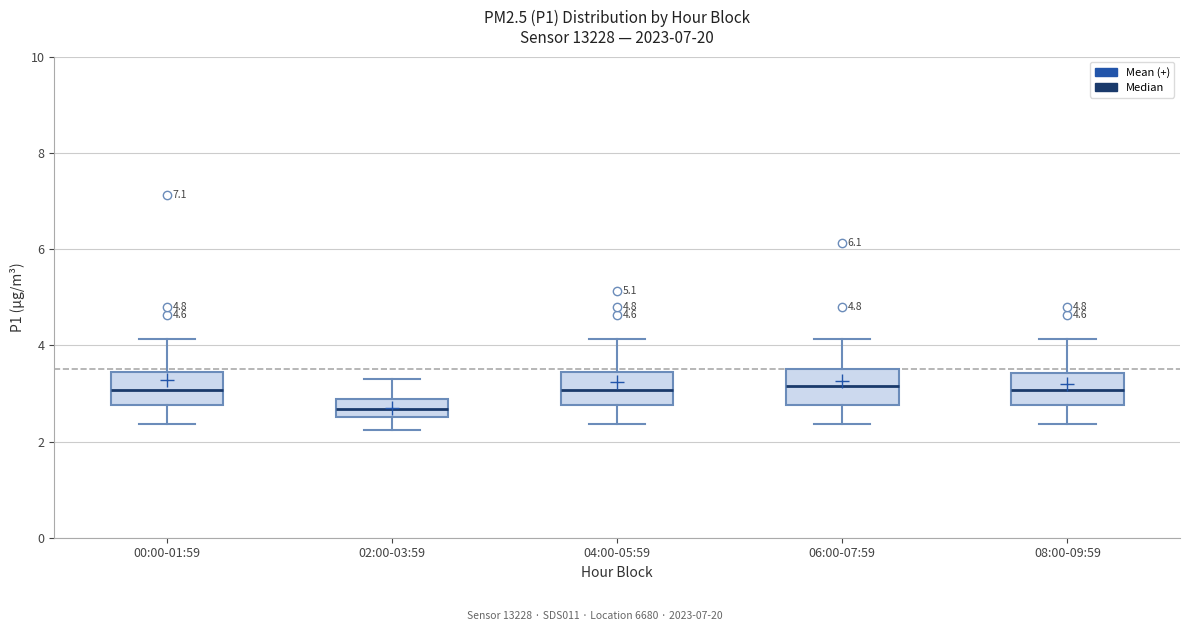

Where is the upper edge of the box for 02:00-03:59 on the y-axis? The values are not printed on the chart, so give them approximately, as read against the axis.

2.8